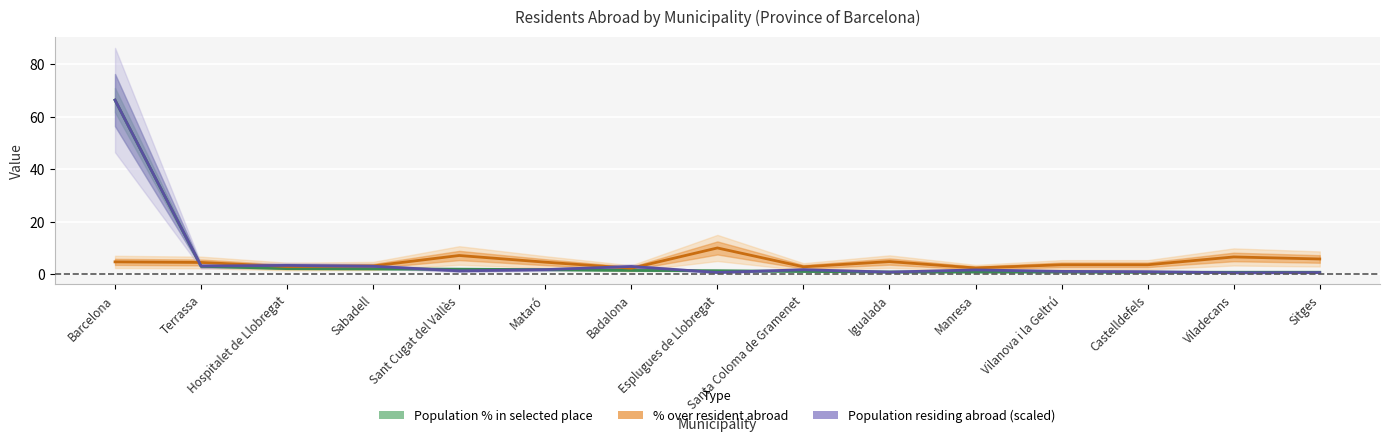

The value of Population % in selected place at Manresa is 1.2. True or false?

False